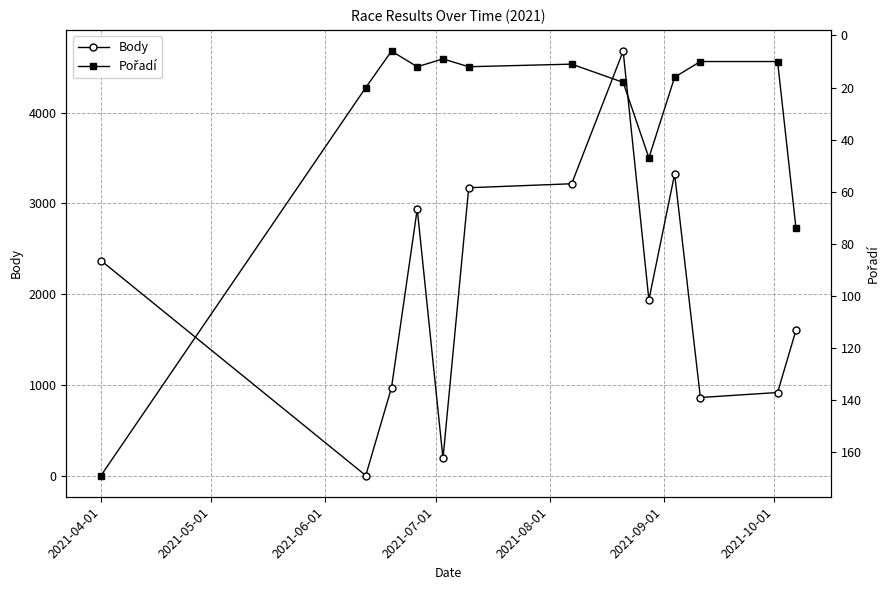

True or false: Pořadí has more than 1 points higher than both neighbors.

True